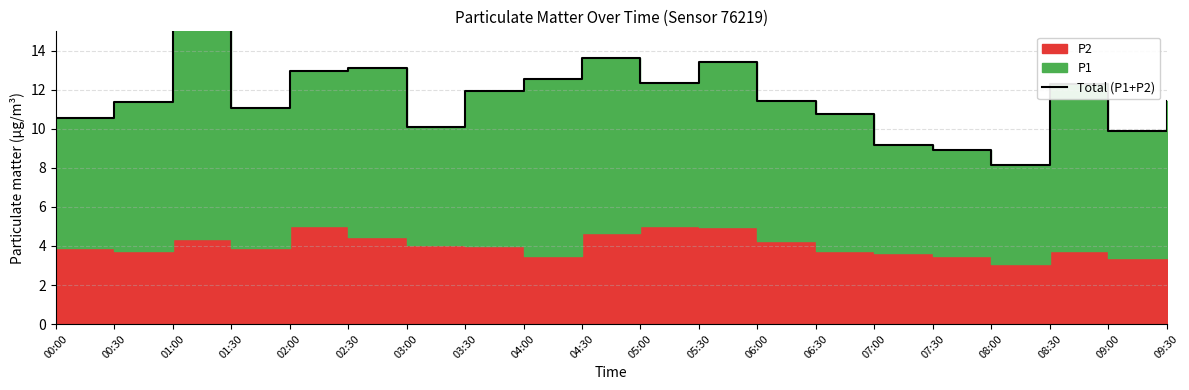

Rank the categories by value from highest to lowest.

01:00, 04:30, 05:30, 02:30, 02:00, 04:00, 05:00, 08:30, 03:30, 06:00, 09:30, 00:30, 01:30, 06:30, 00:00, 03:00, 09:00, 07:00, 07:30, 08:00